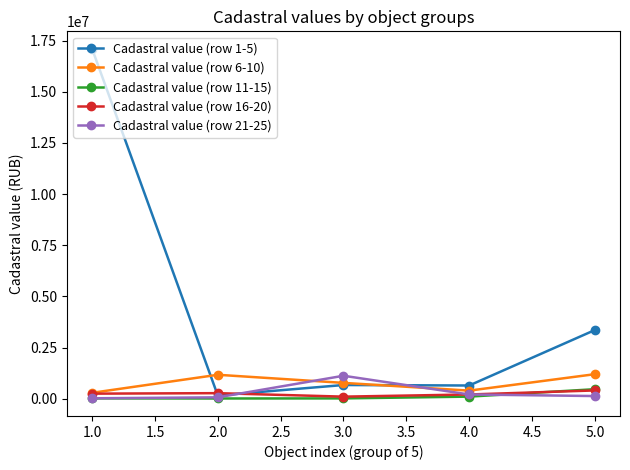

What is the difference between the maximum and minimum values in the Cadastral value (row 11-15) series?

453469.8